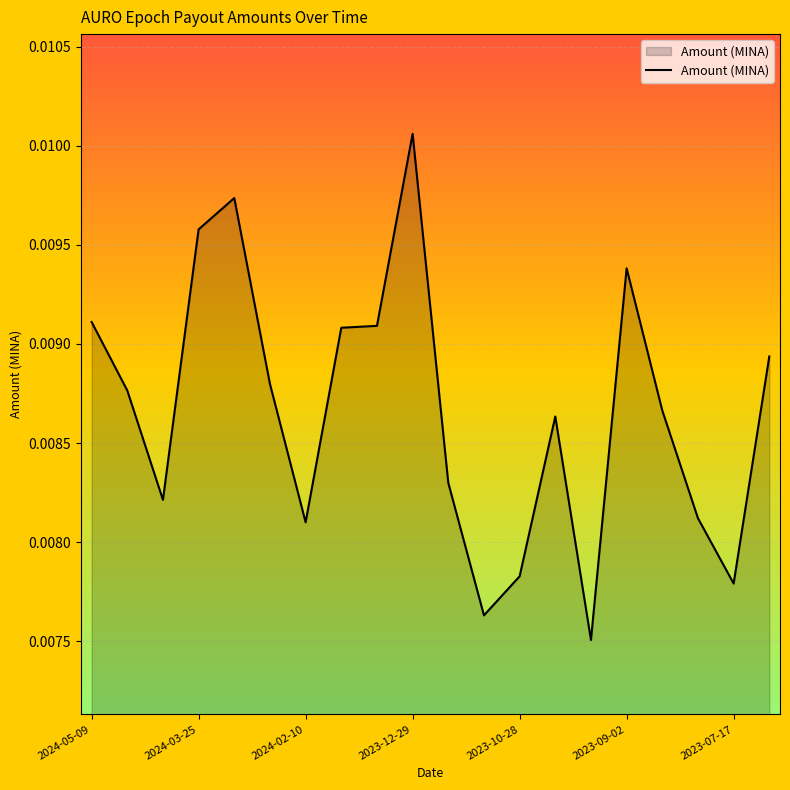

Does the chart have visible grid lines?

Yes